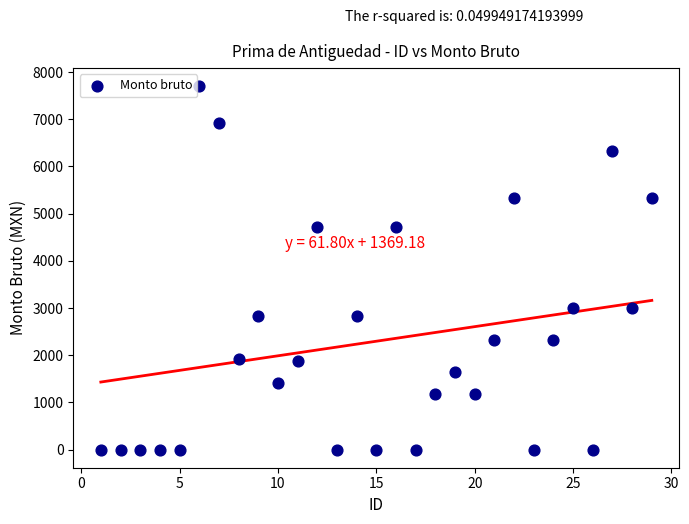

What is the range of X values (max minus min)?

28.0